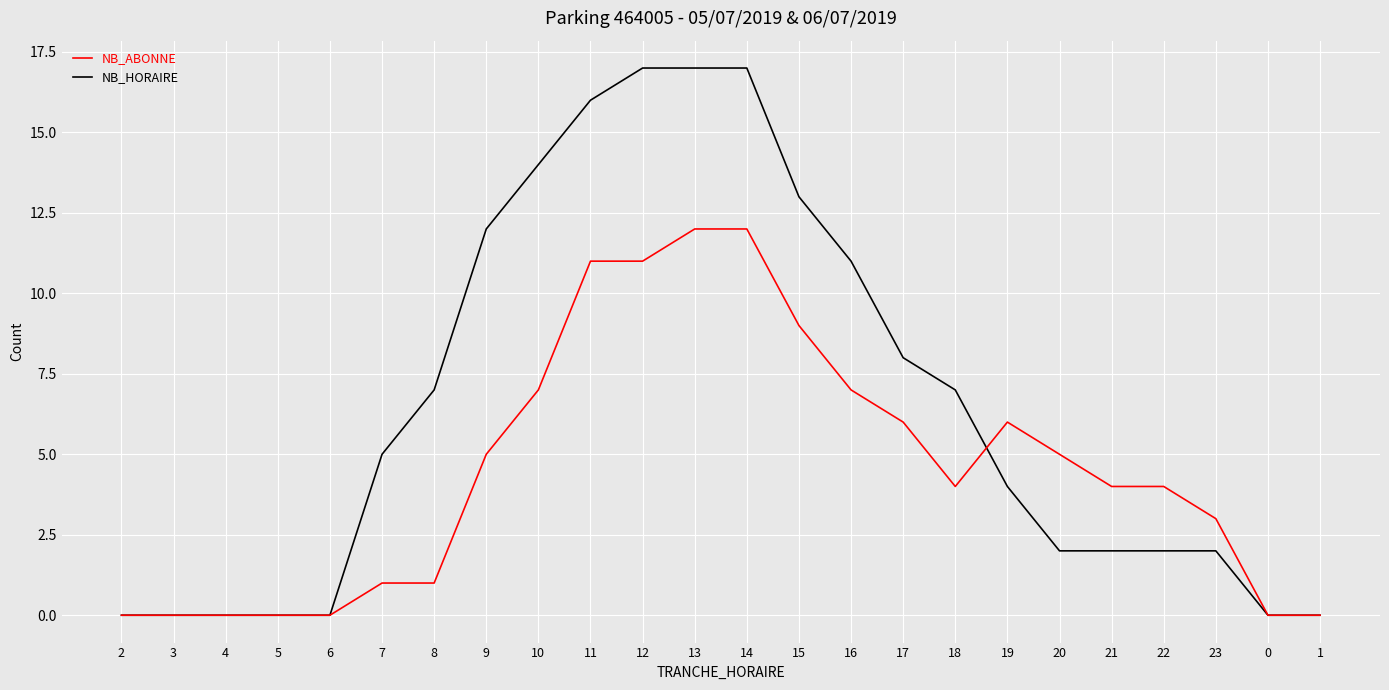

Rank the series by their maximum value, from highest to lowest.

NB_ABONNE, NB_HORAIRE